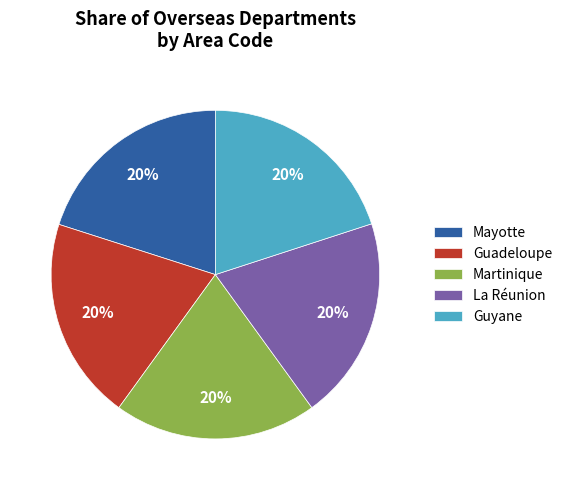

To the nearest percent, what portion does La Réunion represent?

20%